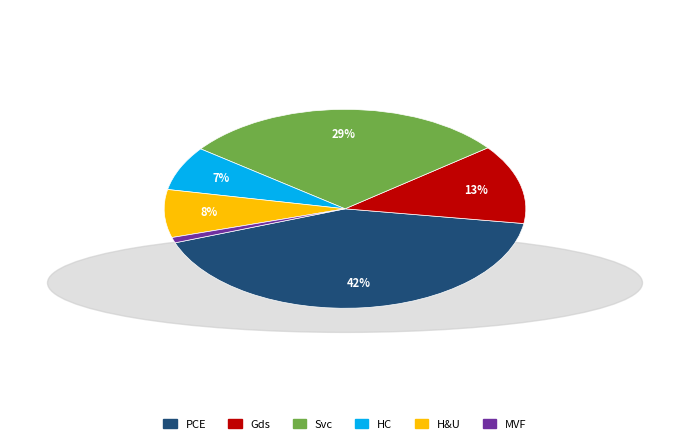

Count the number of slices in the pie.

6